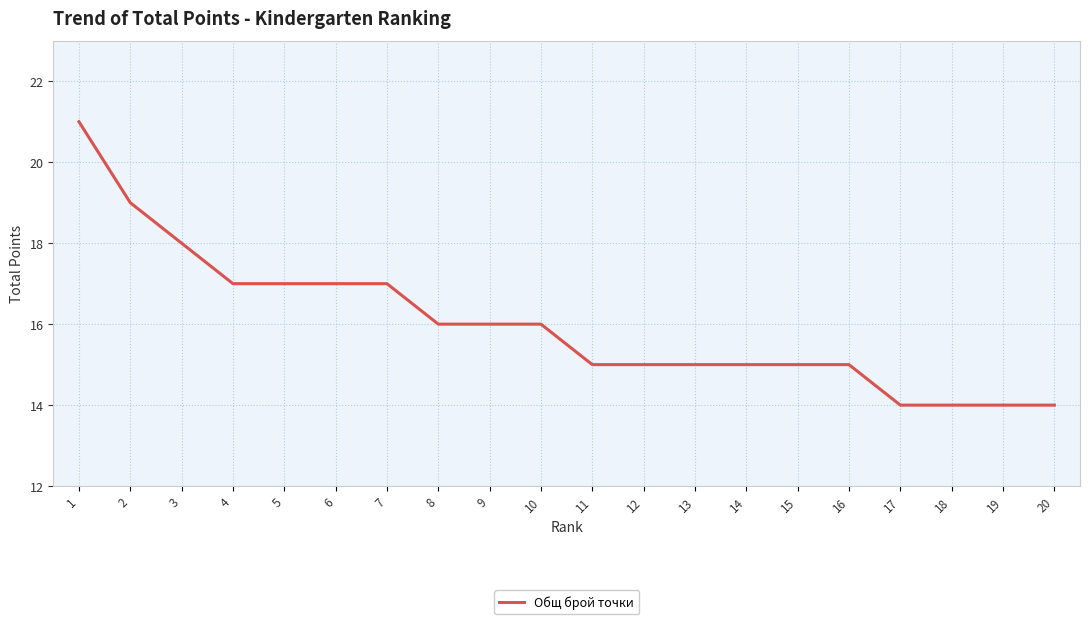

Reading left to right, extract all data points from this chart.

21	19	18	17	17	17	17	16	16	16	15	15	15	15	15	15	14	14	14	14